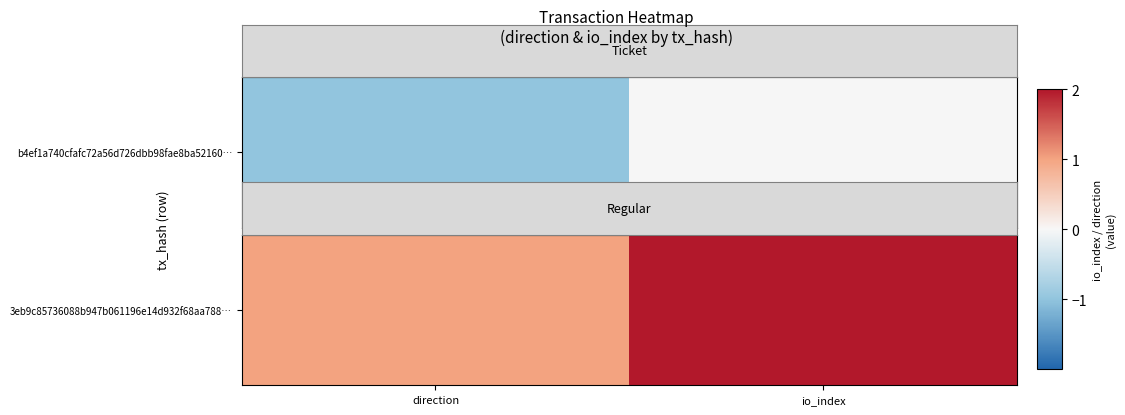

The value at direction is 1. True or false?

True